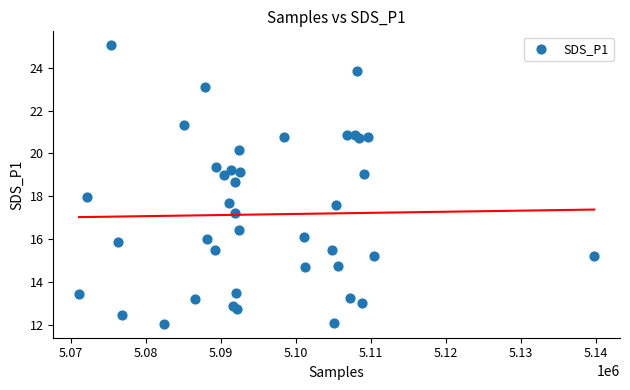

What is the range of Y values (max minus min)?

13.0